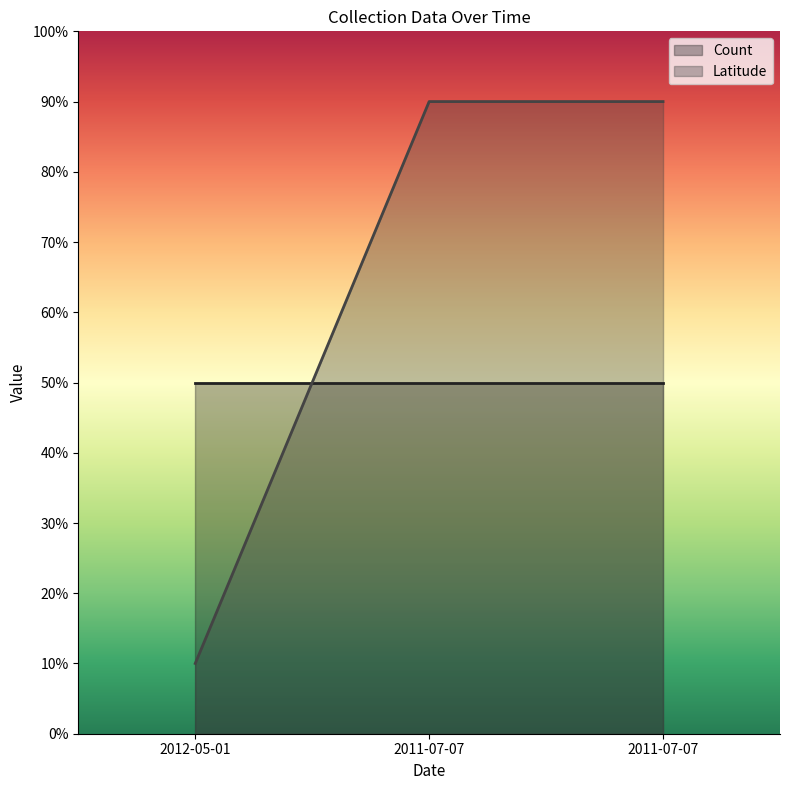

Reading right to left, what are all the values shown in this chart?

90	90	10